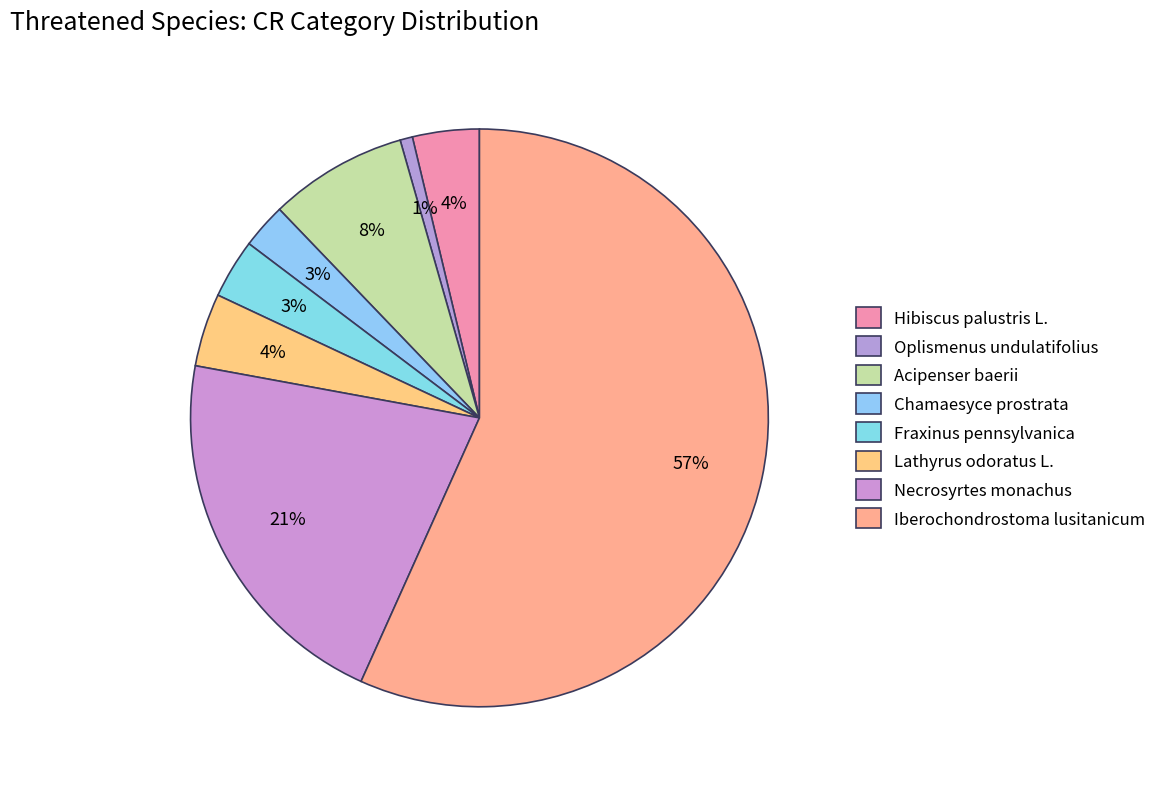

How many segments does this pie chart have?

8